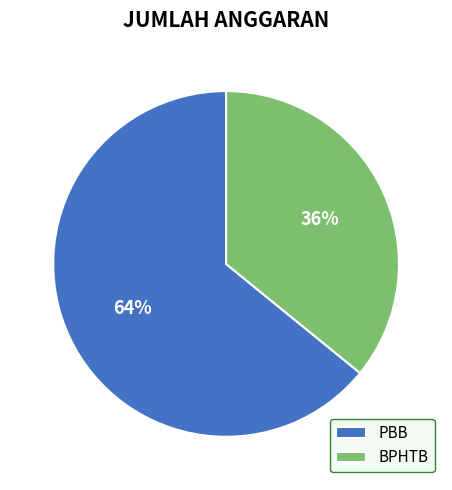

Which category has the biggest portion of the pie?

PBB